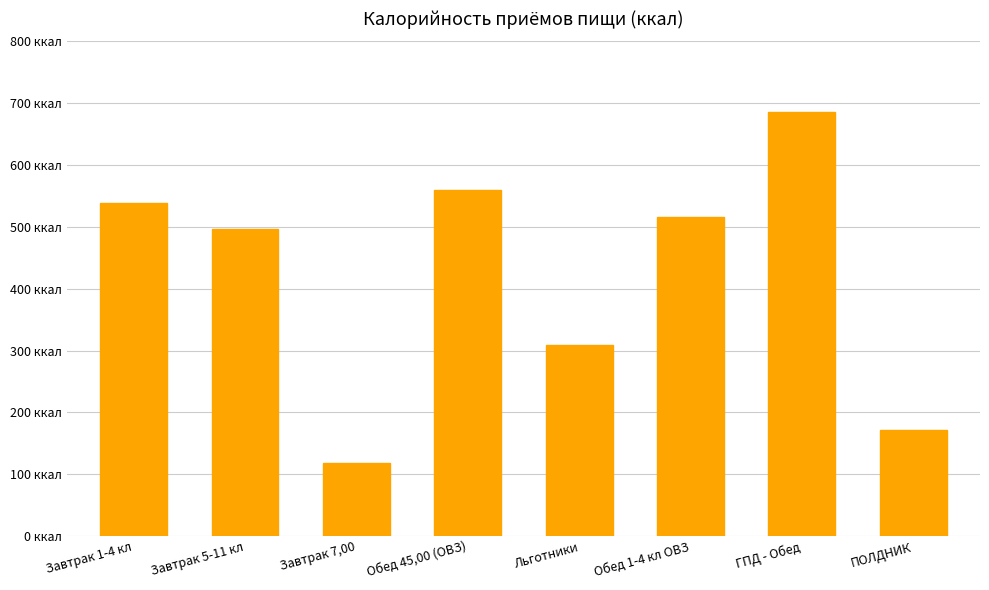

The chart shows a value of 837 at Завтрак 5-11 кл. True or false?

False